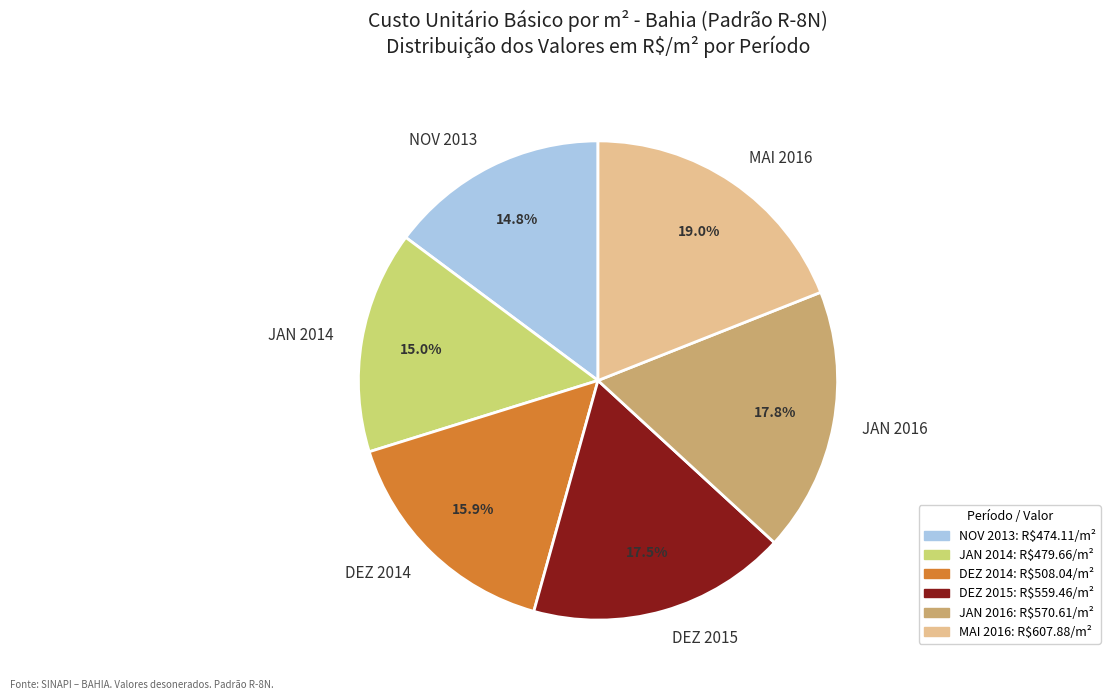

The NOV 2013 slice represents 15% of the pie. True or false?

True